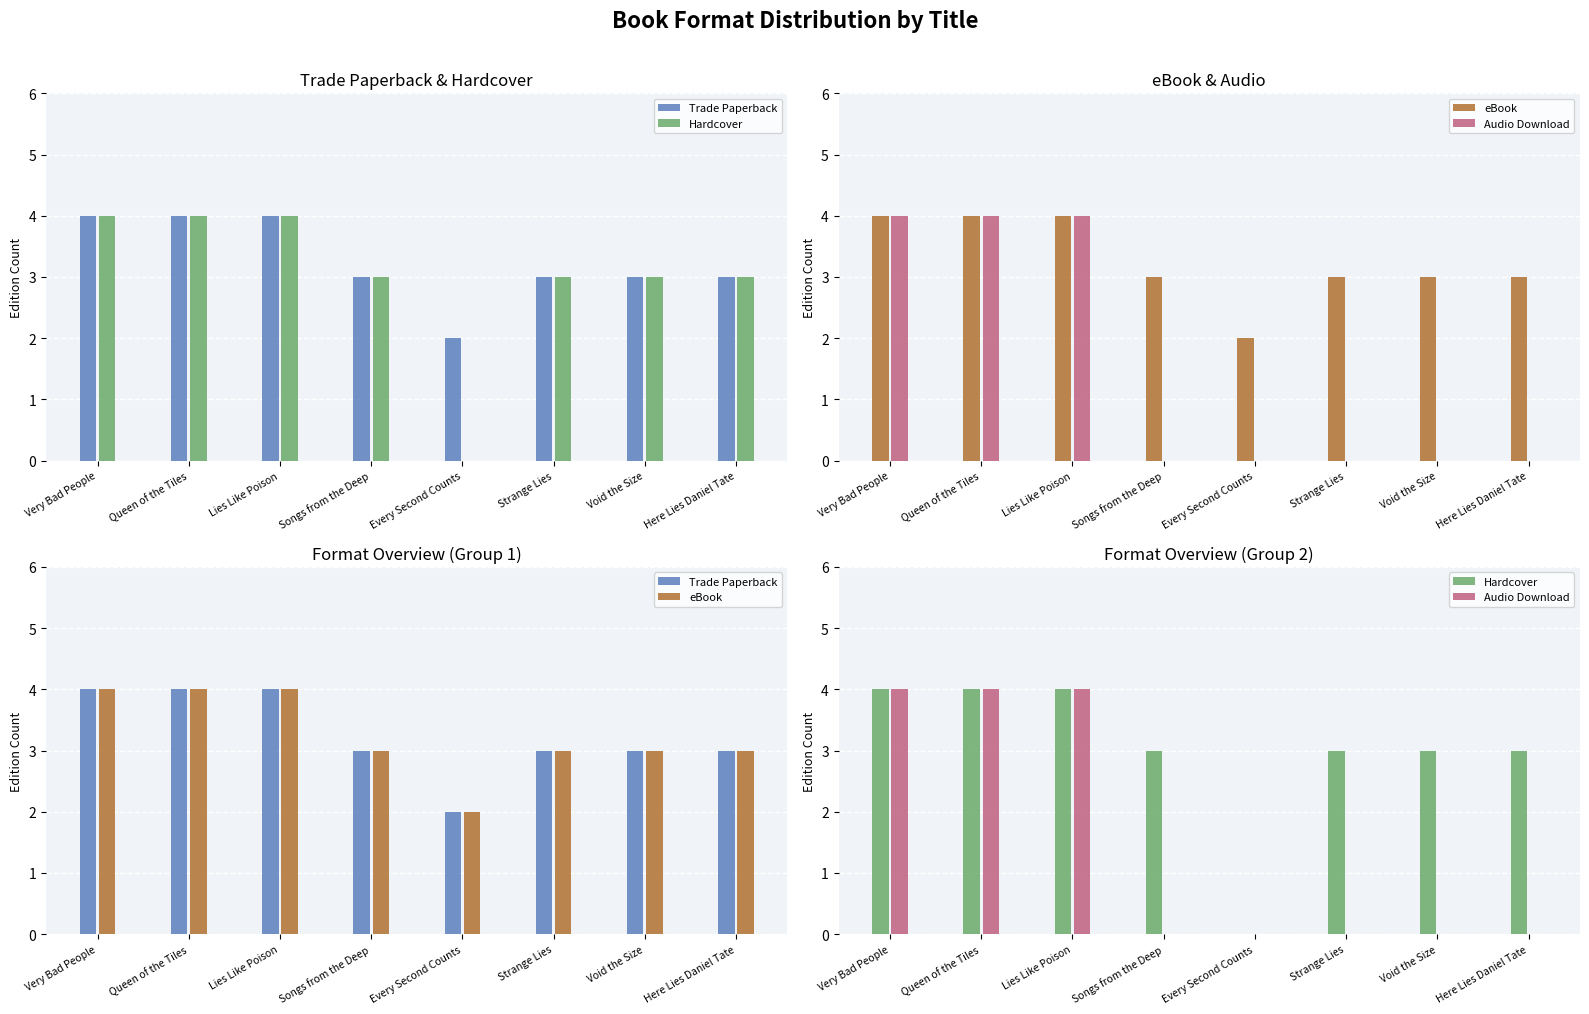

How many values in the eBook series exceed 3?

3